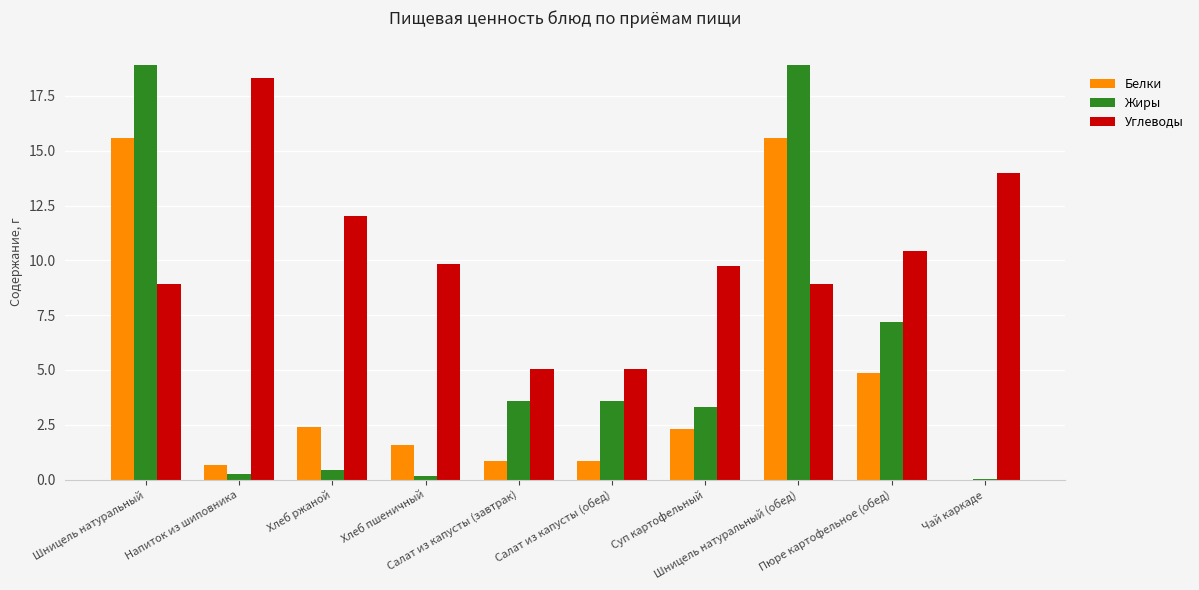

What is the maximum value shown in the chart?

18.9